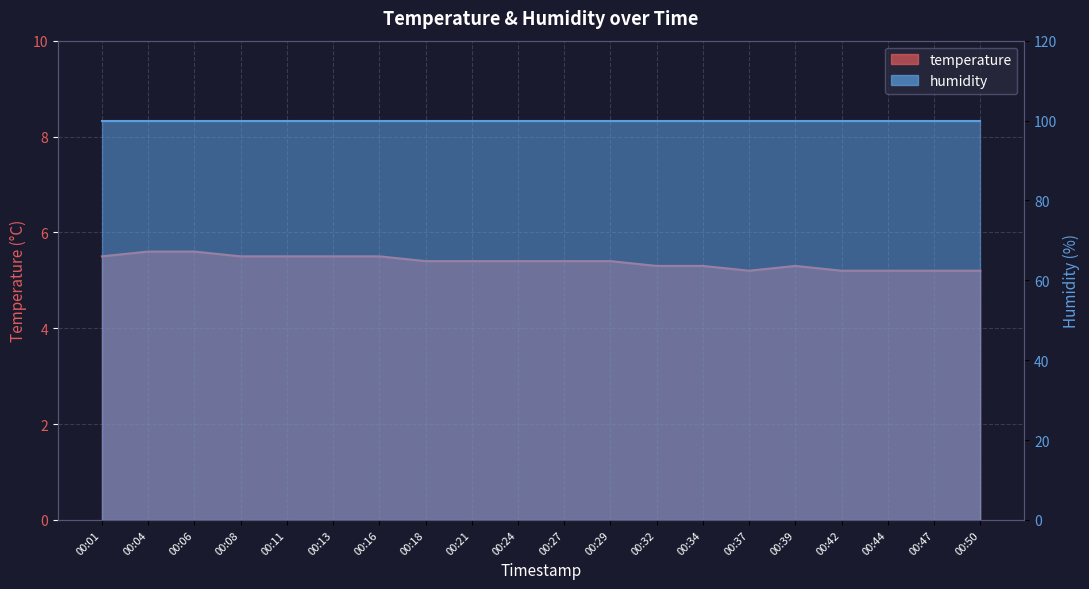

Rank the categories by value from lowest to highest.

00:37, 00:42, 00:44, 00:47, 00:50, 00:32, 00:34, 00:39, 00:18, 00:21, 00:24, 00:27, 00:29, 00:01, 00:08, 00:11, 00:13, 00:16, 00:04, 00:06